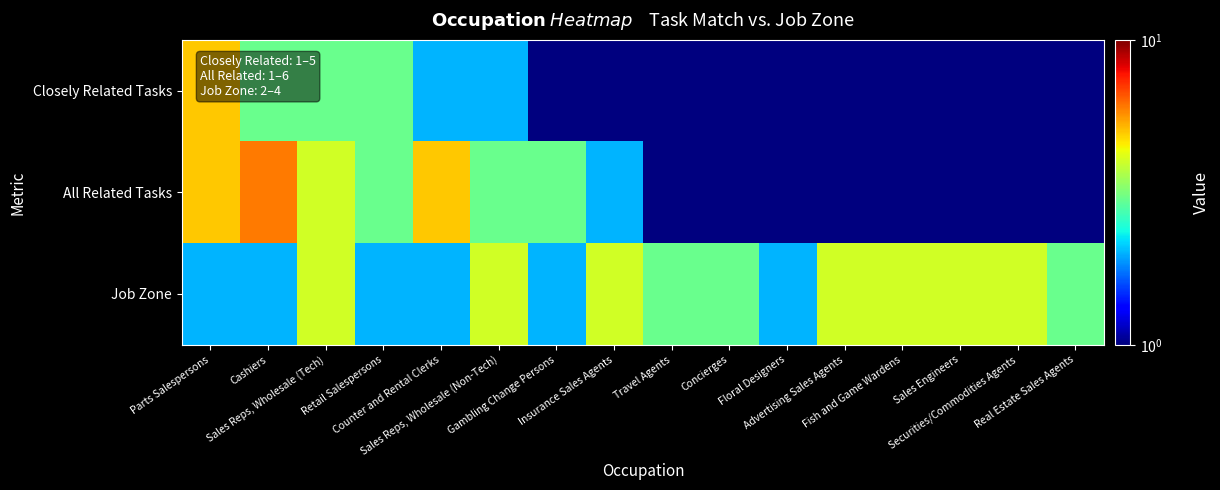

What is the total value across all series at Floral Designers?

4